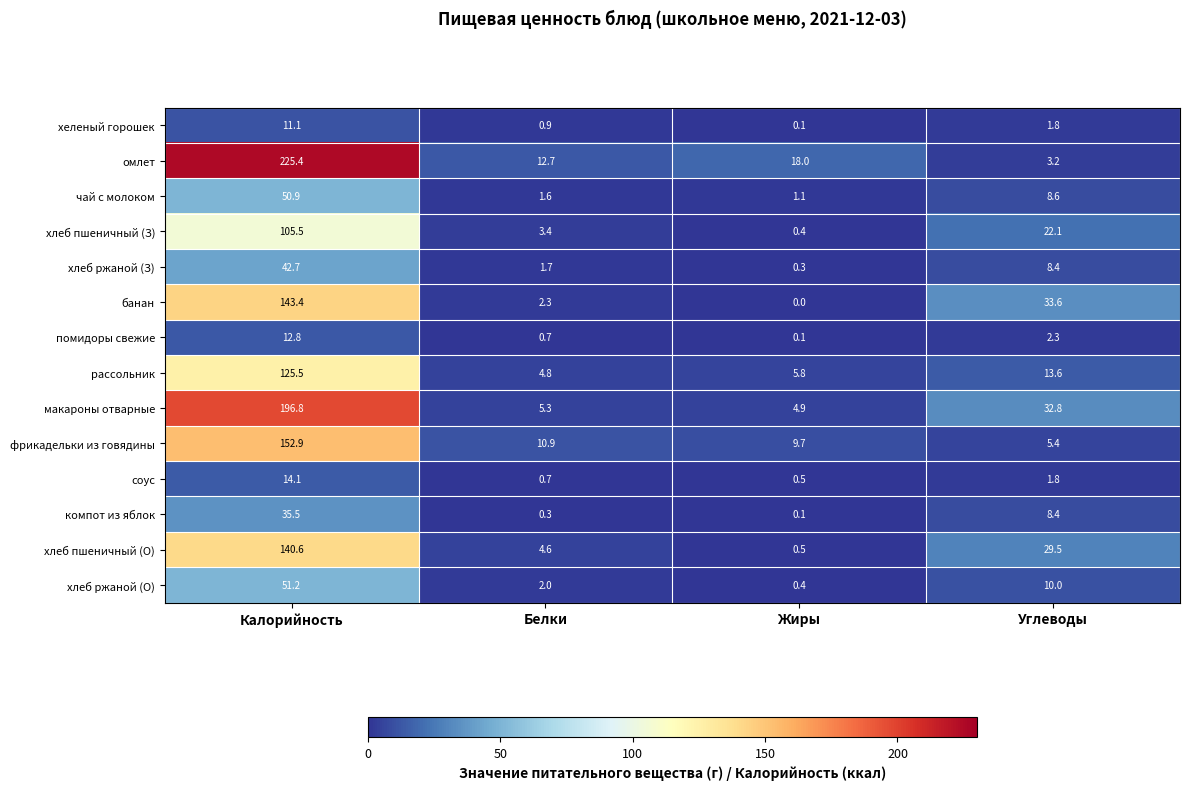

List the series in order of their peak value, highest first.

омлет, макароны отварные, фрикадельки из говядины, банан, хлеб пшеничный (О), рассольник, хлеб пшеничный (З), хлеб ржаной (О), чай с молоком, хлеб ржаной (З), компот из яблок, соус, помидоры свежие, хеленый горошек